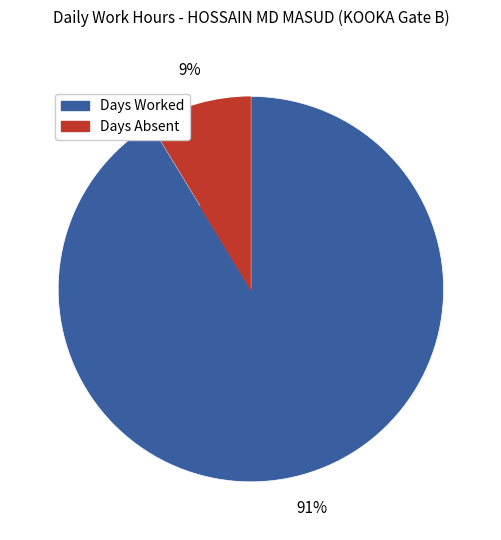

To the nearest percent, what is the average slice percentage?

50%